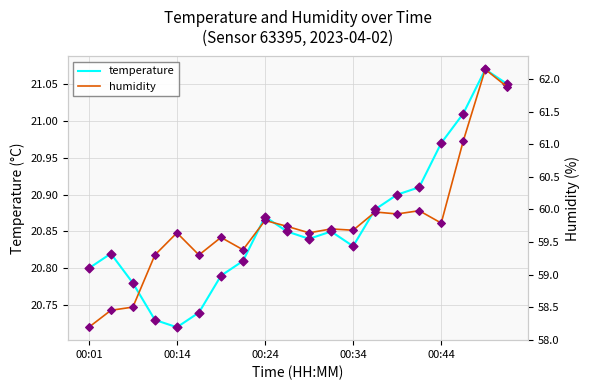

Which series has the largest total across all categories?

humidity